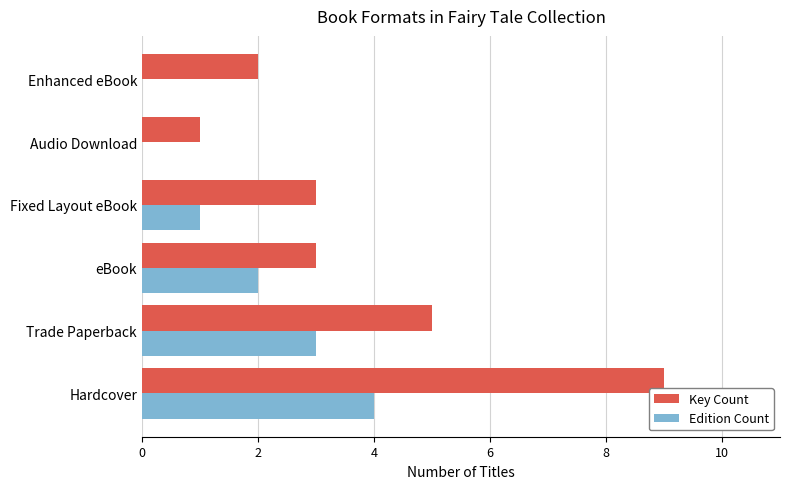

Count the number of categories in the chart.

6